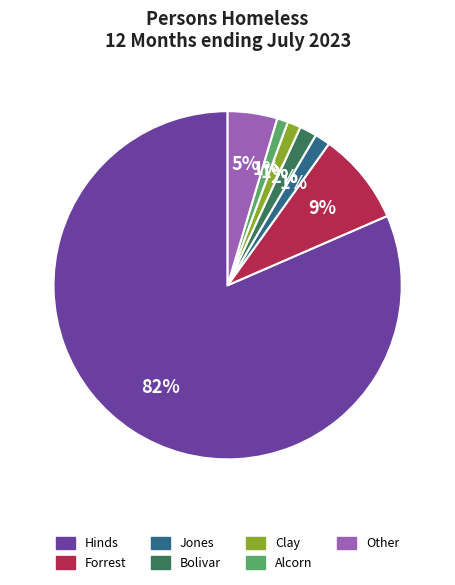

True or false: Clay accounts for 1% of the total.

True